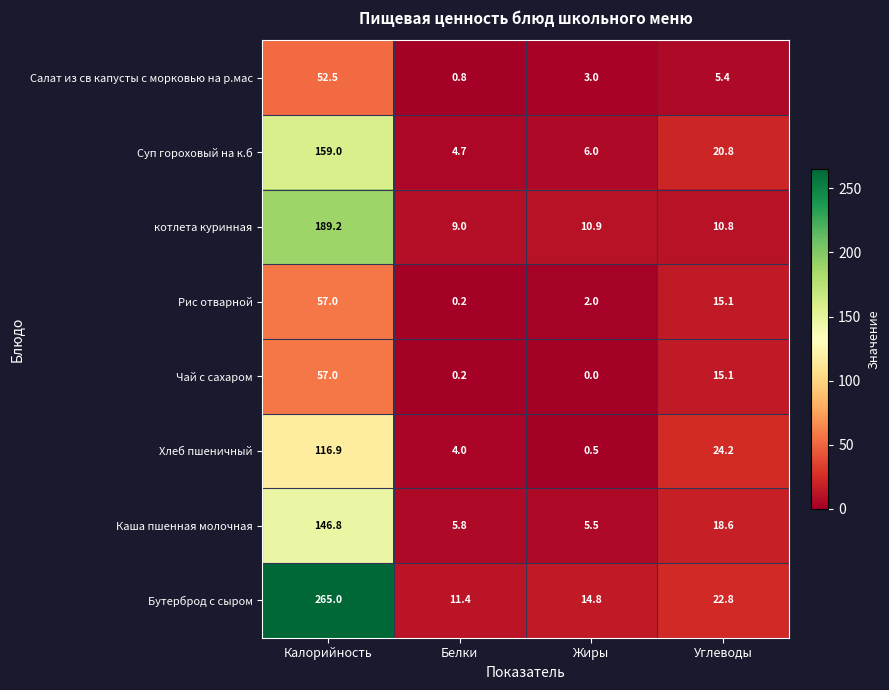

Which category has the highest value across all series?

Калорийность